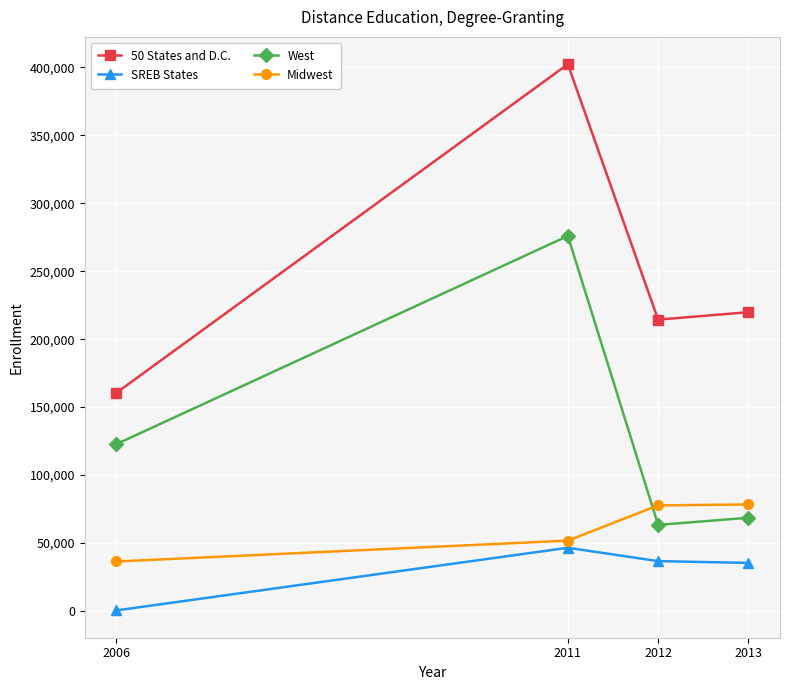

Does the chart have visible grid lines?

Yes